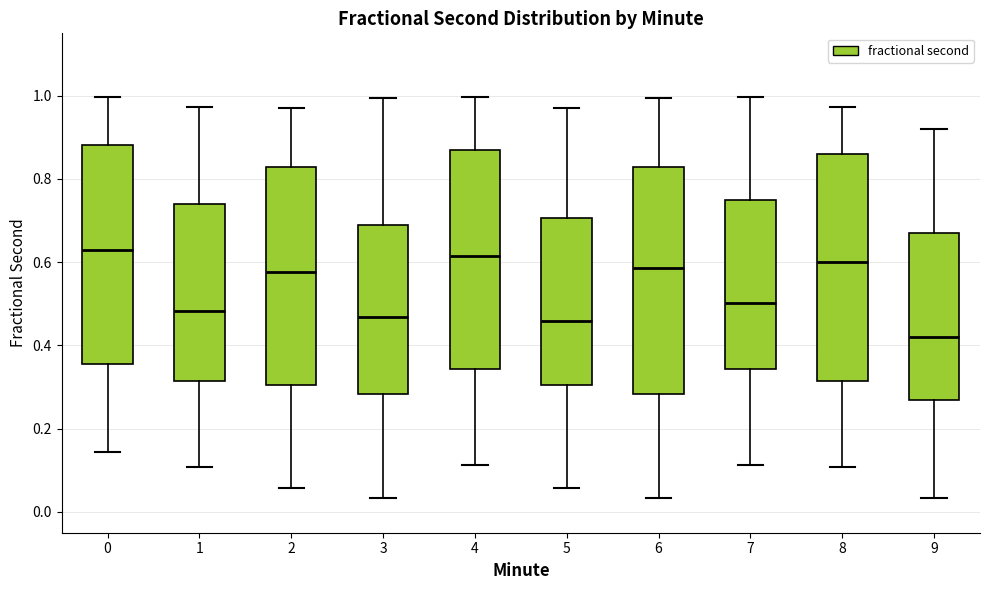

Where is the upper edge of the box at x = 1 on the y-axis? The values are not printed on the chart, so give them approximately, as read against the axis.

0.74